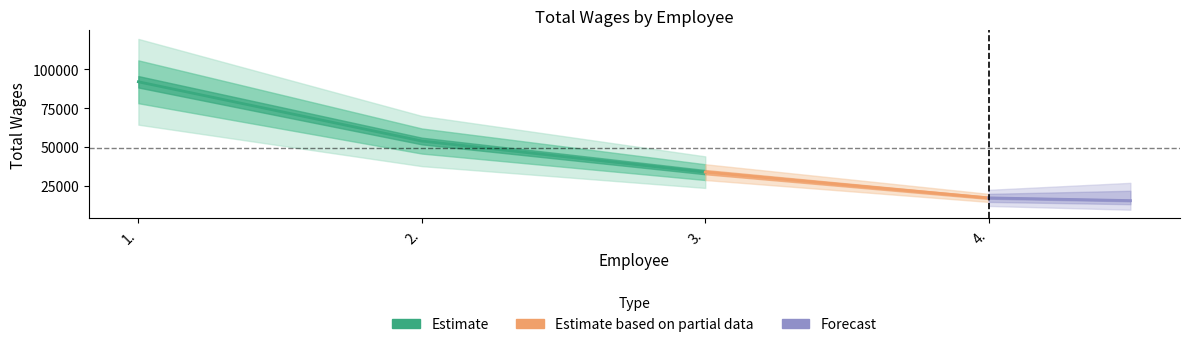

List the labels in order of value, largest first.

1., 2., 3., 4.